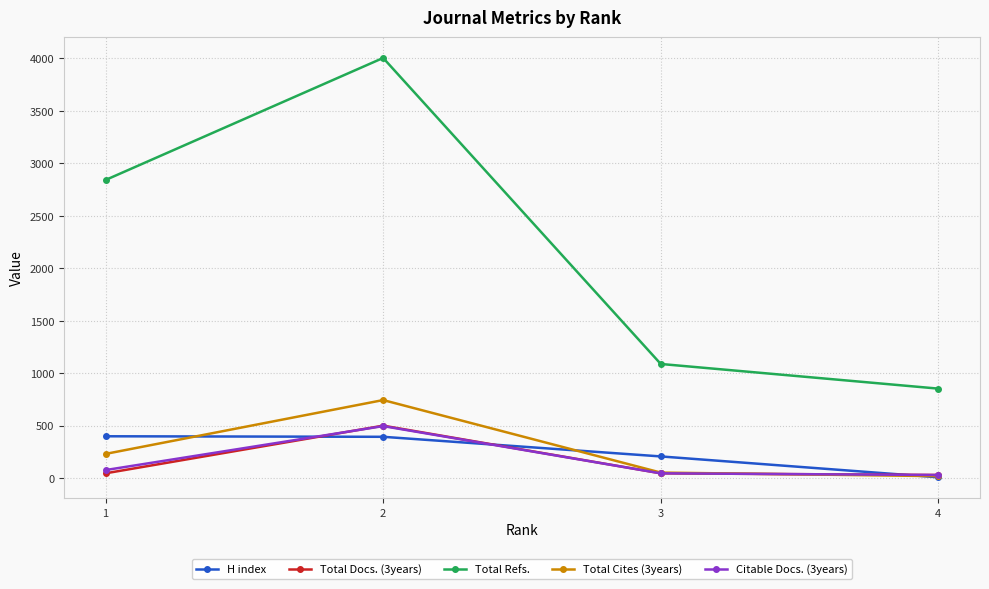

What is the sum of all Citable Docs. (3years) values?

645